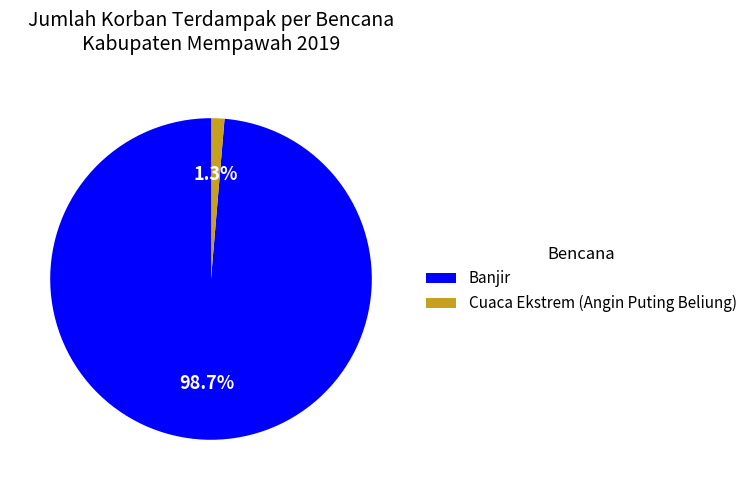

What percentage is the Banjir slice, to the nearest percent?

99%